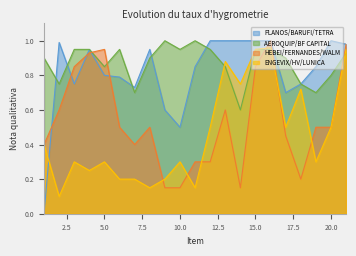

Reading left to right, what are all the values shown in this chart?

PLANOS/BARUFI/TETRA: 0.0	1.0	0.8	0.9	0.8	0.8	0.7	0.9	0.6	0.5	0.8	1.0	1.0	1.0	1.0	1.0	0.7	0.8	0.8	1.0	1.0
AEROQUIP/BF CAPITAL: 0.9	0.8	0.9	0.9	0.8	0.9	0.7	0.9	1.0	0.9	1.0	0.9	0.8	0.6	0.9	0.9	0.9	0.8	0.7	0.8	0.9
HEBEI/FERNANDES/WALM: 0.4	0.6	0.8	0.9	0.9	0.5	0.4	0.5	0.1	0.1	0.3	0.3	0.6	0.1	0.8	1.0	0.5	0.2	0.5	0.5	1.0
ENGEVIX/HV/LUNICA: 0.4	0.1	0.3	0.2	0.3	0.2	0.2	0.1	0.2	0.3	0.1	0.5	0.9	0.8	0.9	1.0	0.5	0.7	0.3	0.5	0.9